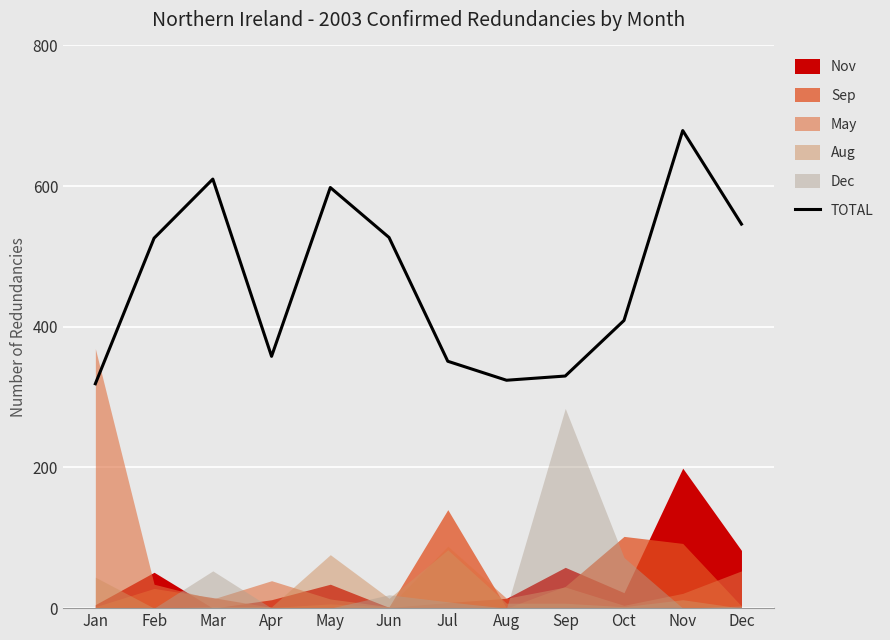

What is the maximum value shown in the chart?

679